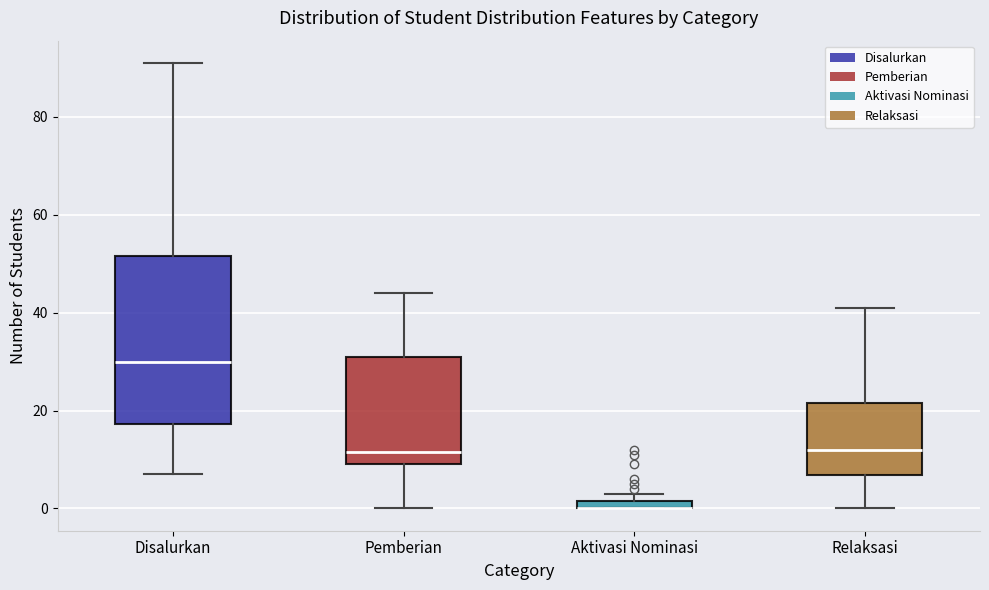

Which box is the tallest, from its lower edge to its upper edge?

Disalurkan